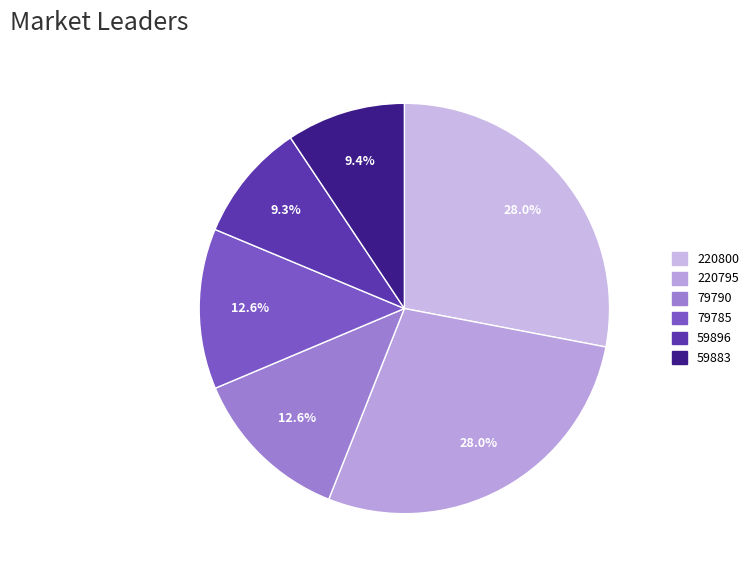

Combined, do 220800 and 79790 account for over 50%?

No